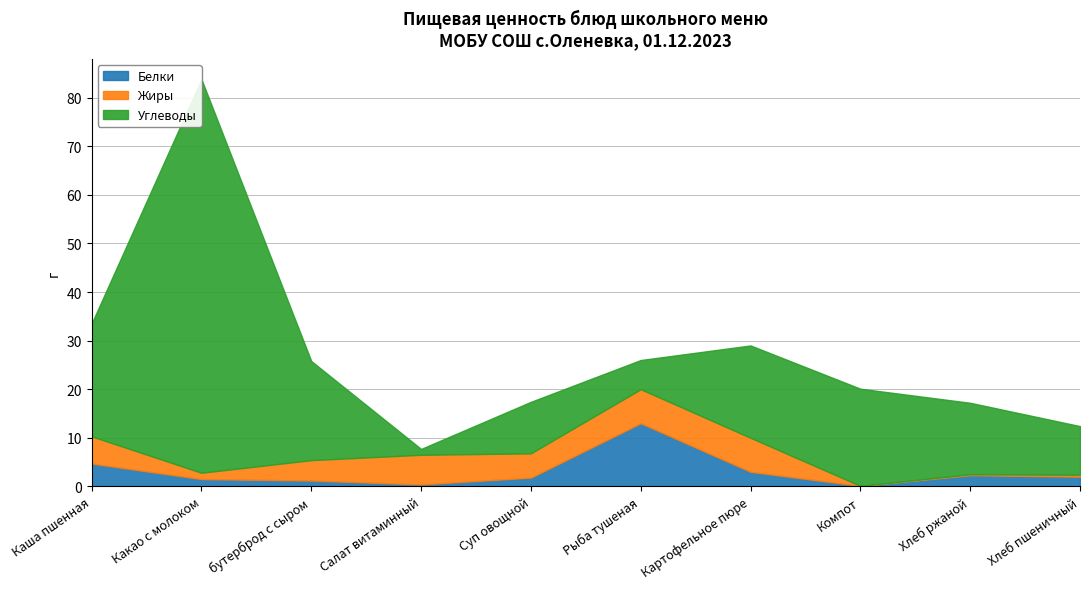

In Жиры, how many points are higher than both neighbors (excluding endpoints)?

1